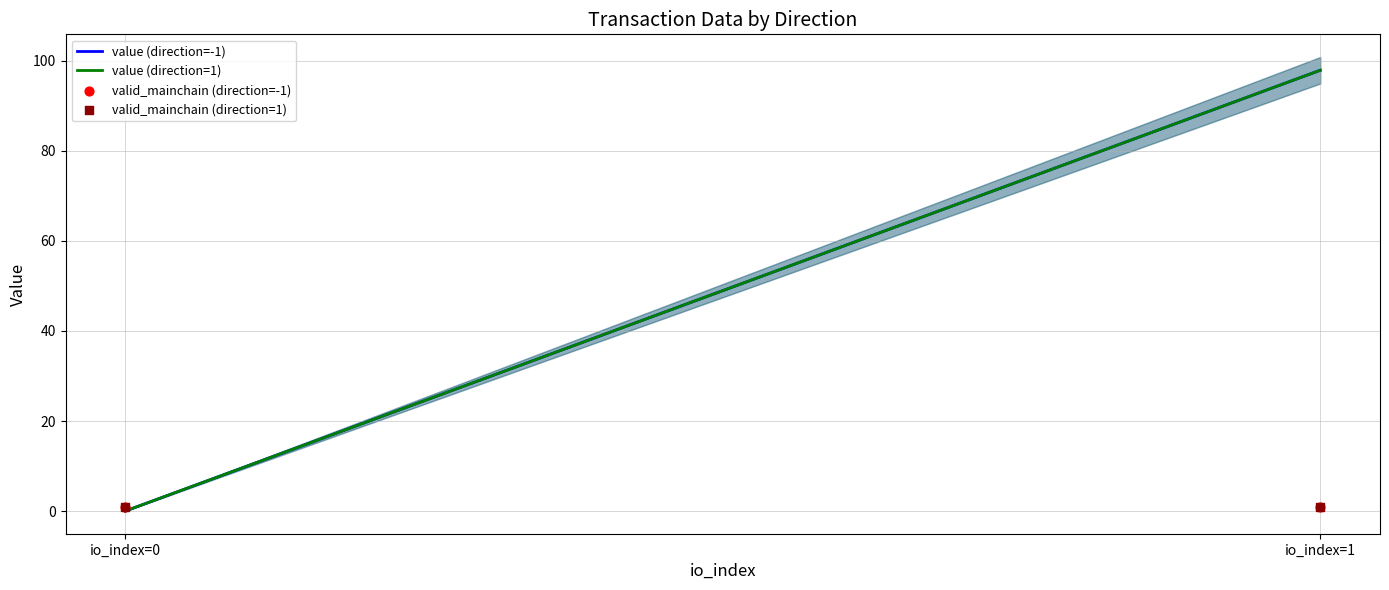

Which series reaches the maximum Y coordinate?

value (direction=-1)